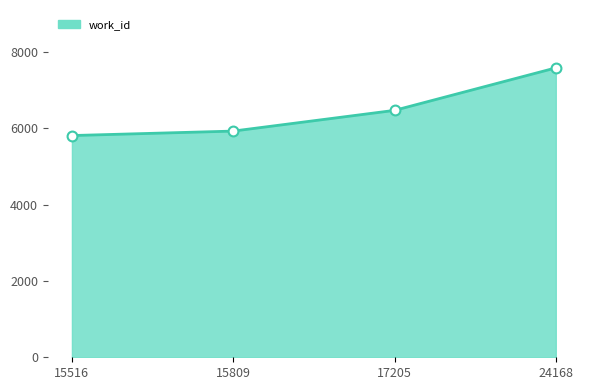

Which has a higher value, 15809 or 17205?

17205